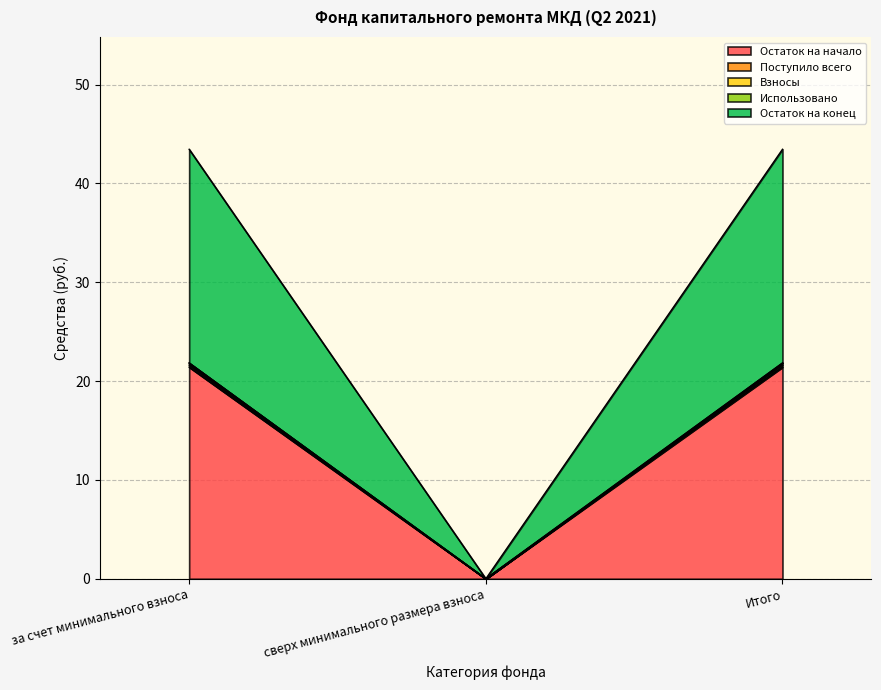

Does the chart have visible grid lines?

Yes